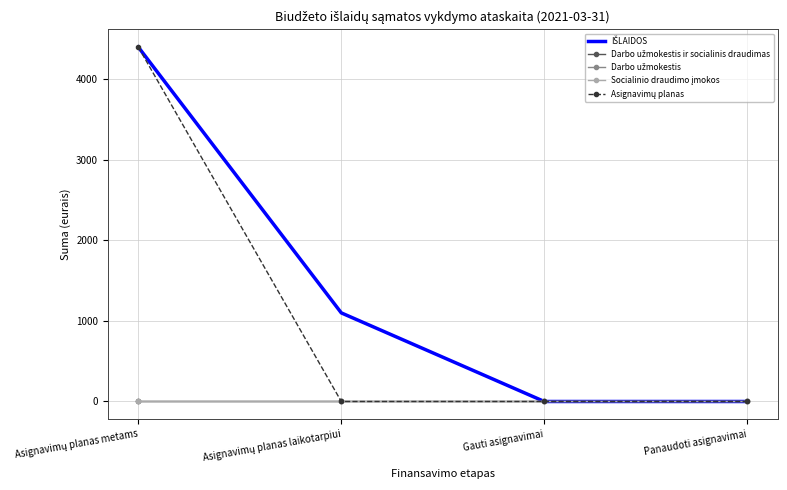

Which category has the lowest value across all series?

Gauti asignavimai